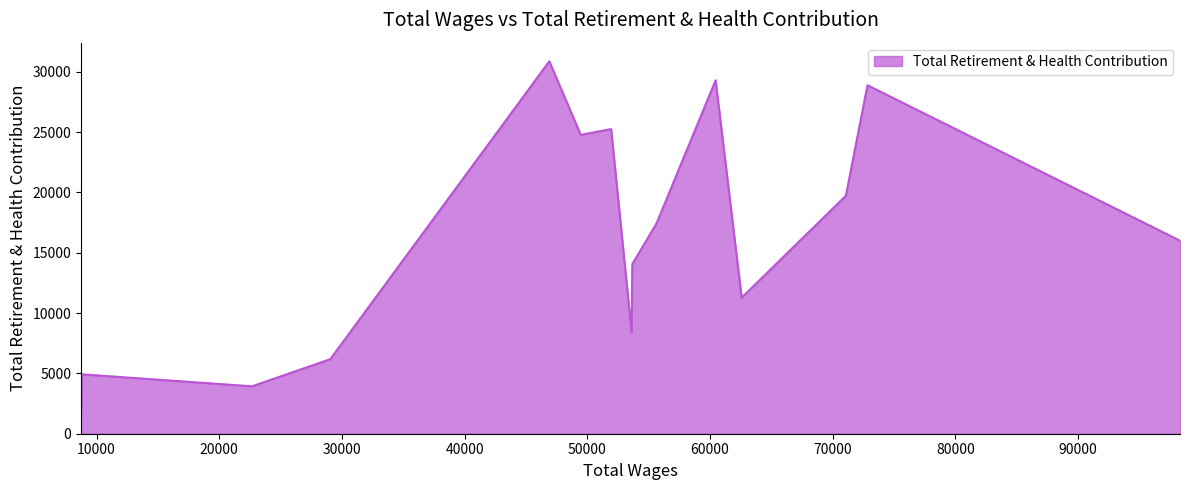

What is the minimum value shown in the chart?

1505